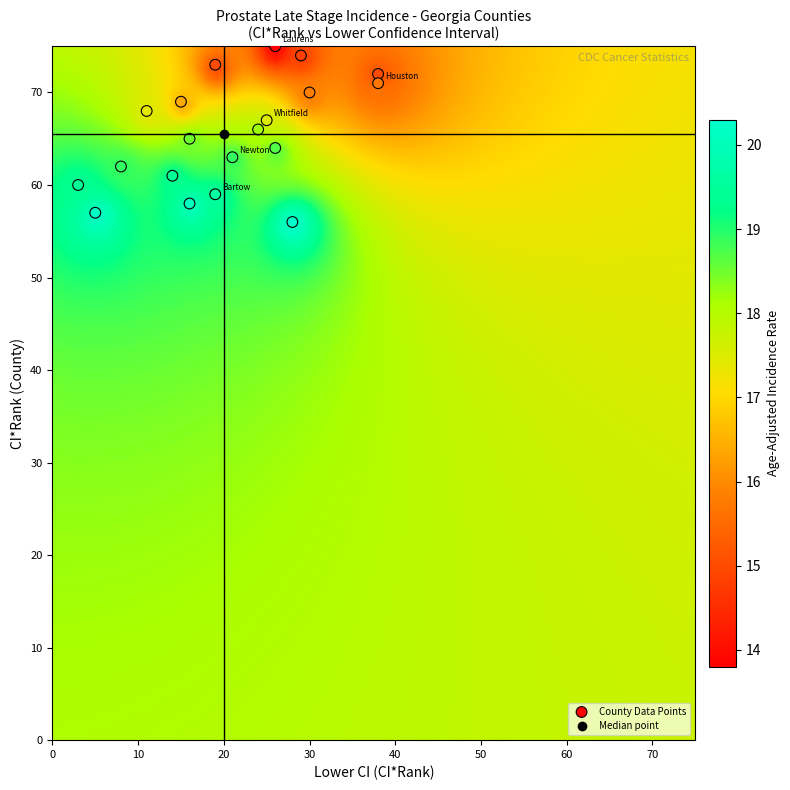

What is the range of X values (max minus min)?

35